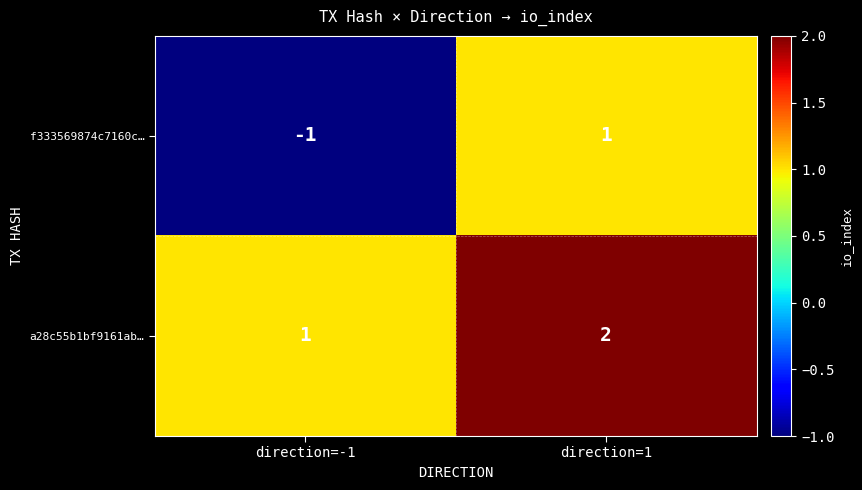

Reading left to right, extract all data points from this chart.

f333569874c7160c…: -1	1
a28c55b1bf9161ab…: 1	2